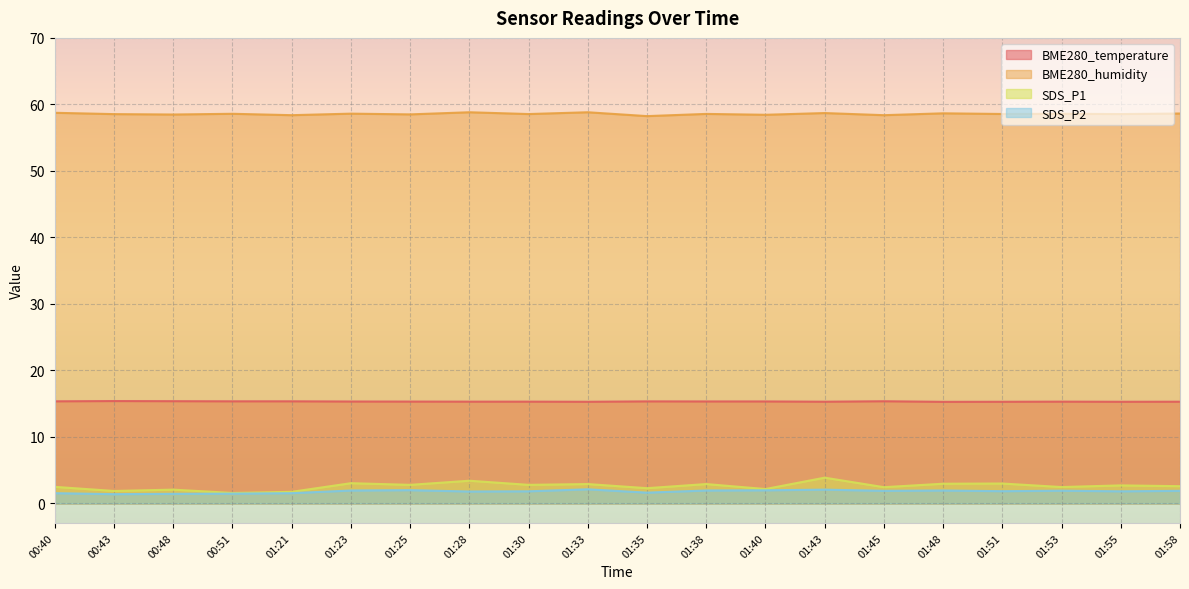

What is the label of the 13th point from the left?

01:40